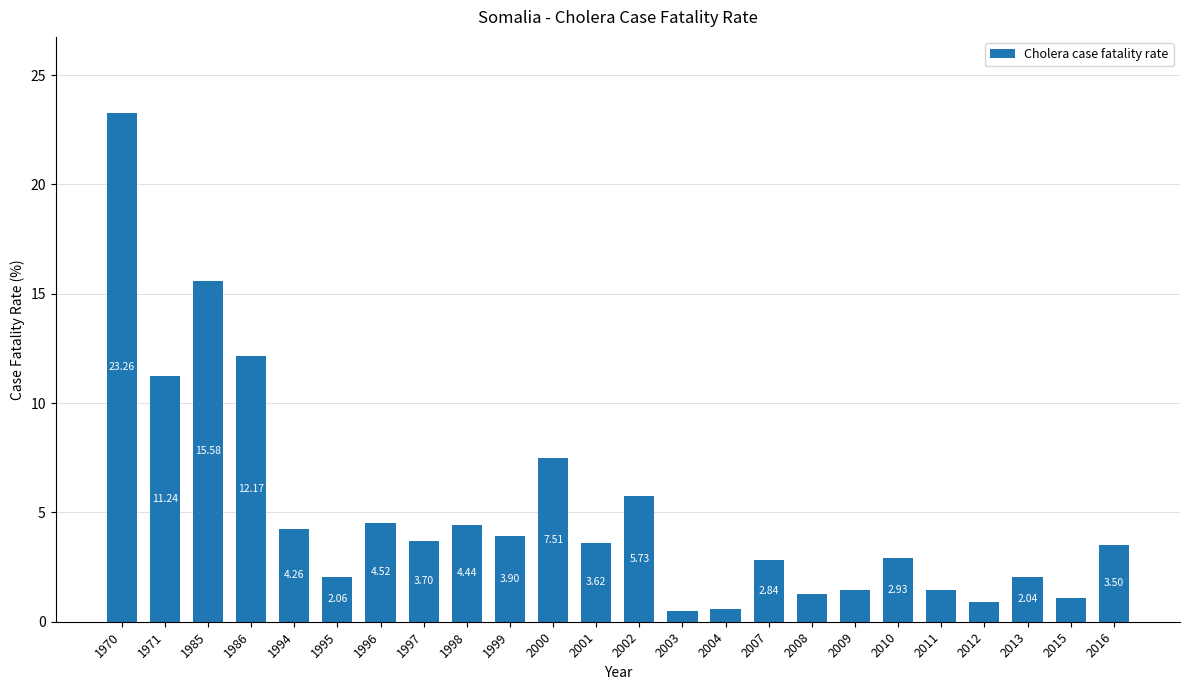

Which has a higher value, 1998 or 1999?

1998